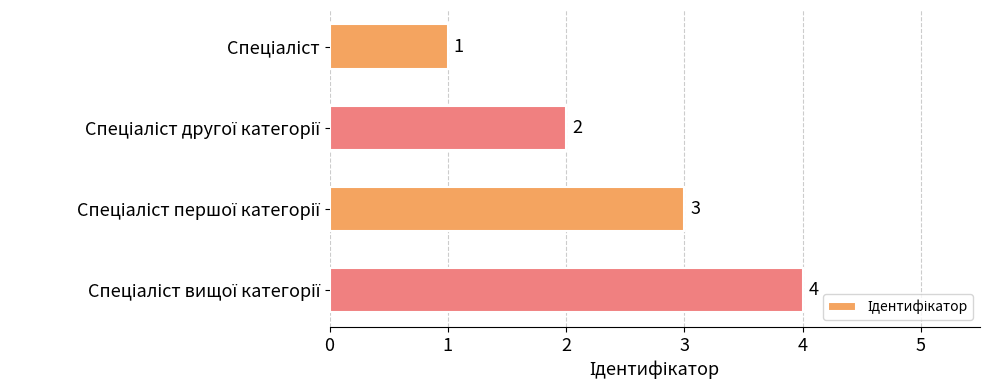

What is the sum of all values?

10